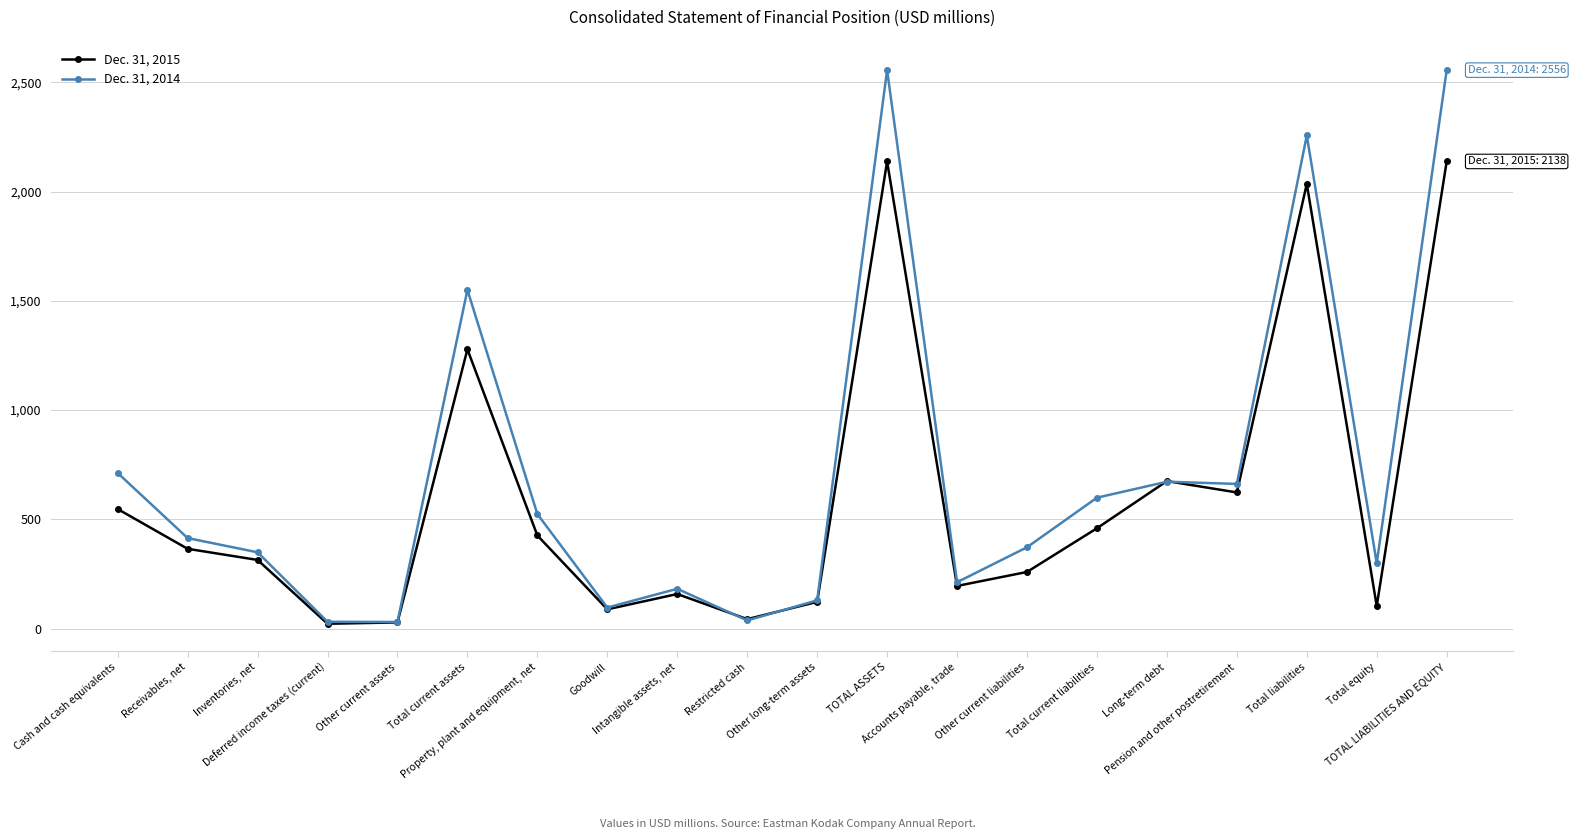

Is it true that Dec. 31, 2015 equals 623 at Pension and other postretirement?

True